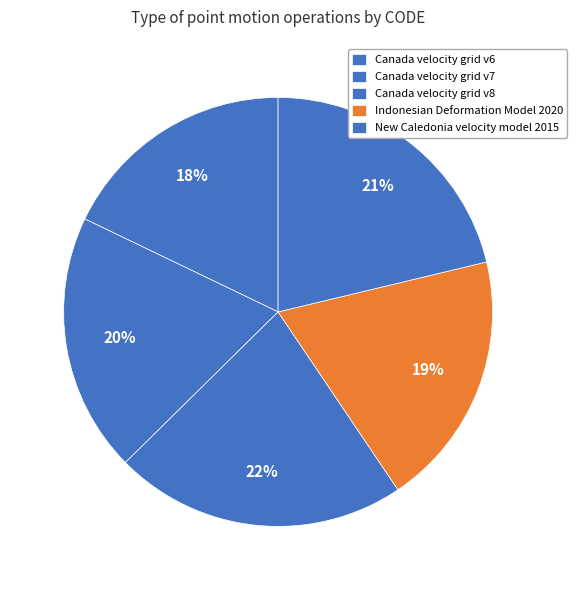

Rank the categories by value from lowest to highest.

Canada velocity grid v6, Indonesian Deformation Model 2020, Canada velocity grid v7, New Caledonia velocity model 2015, Canada velocity grid v8